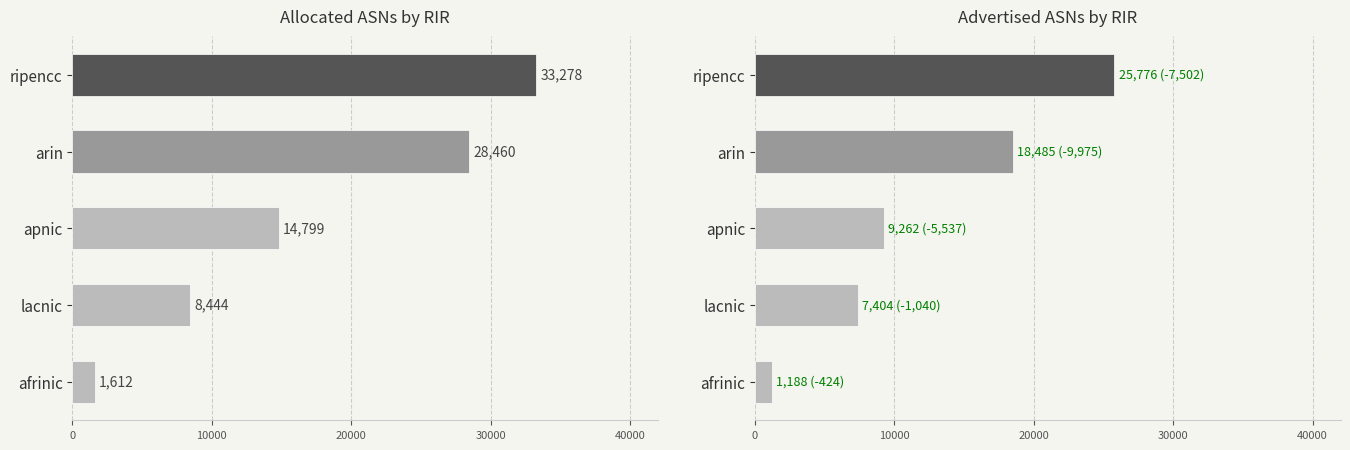

The value of Advertised ASNs at afrinic is 1188. True or false?

True